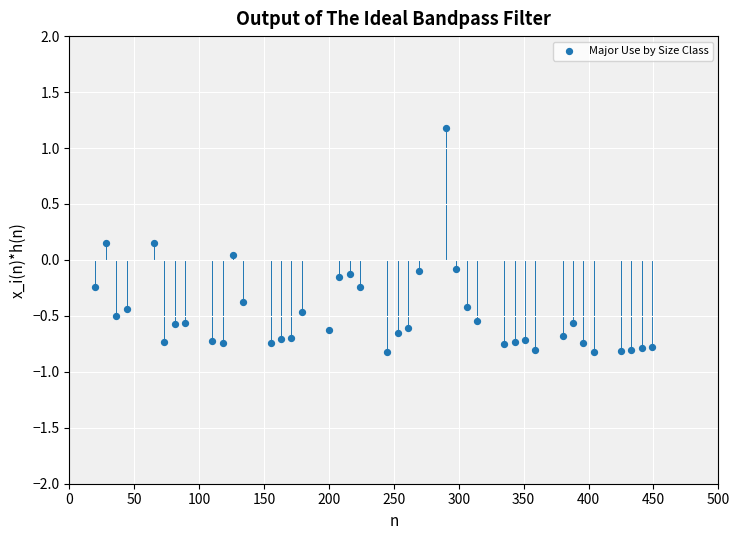

What is the range of Y values (max minus min)?

2.0